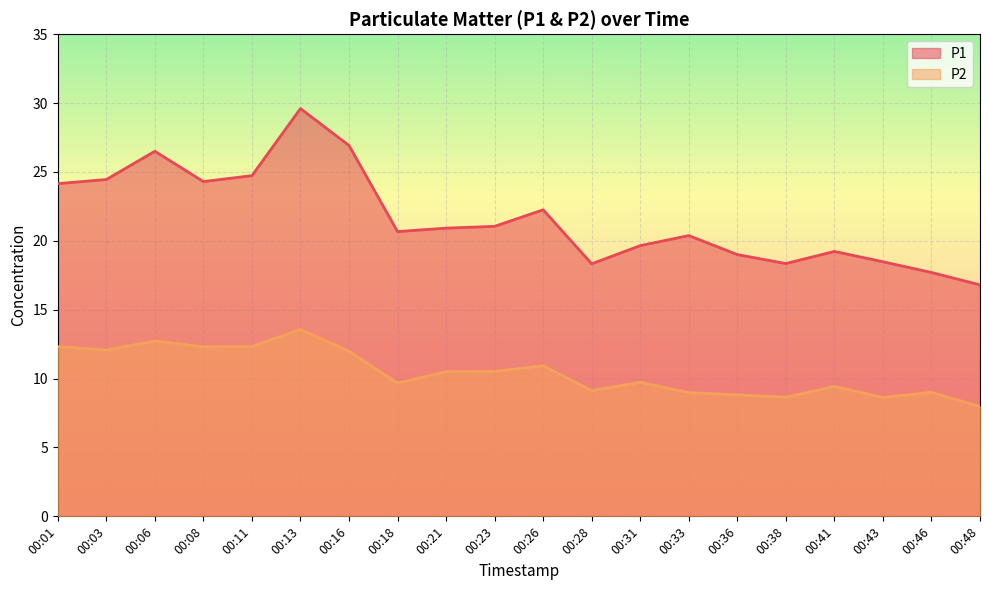

Where does the P1 series first go above 20?

00:01